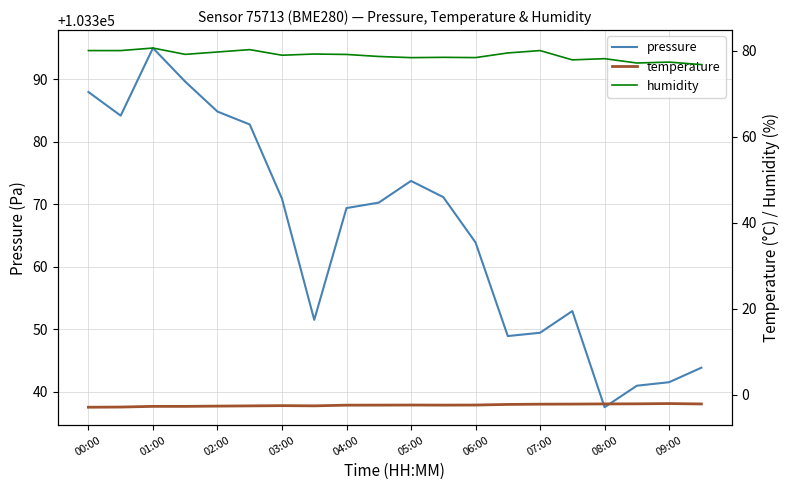

Which series has the largest total across all categories?

pressure